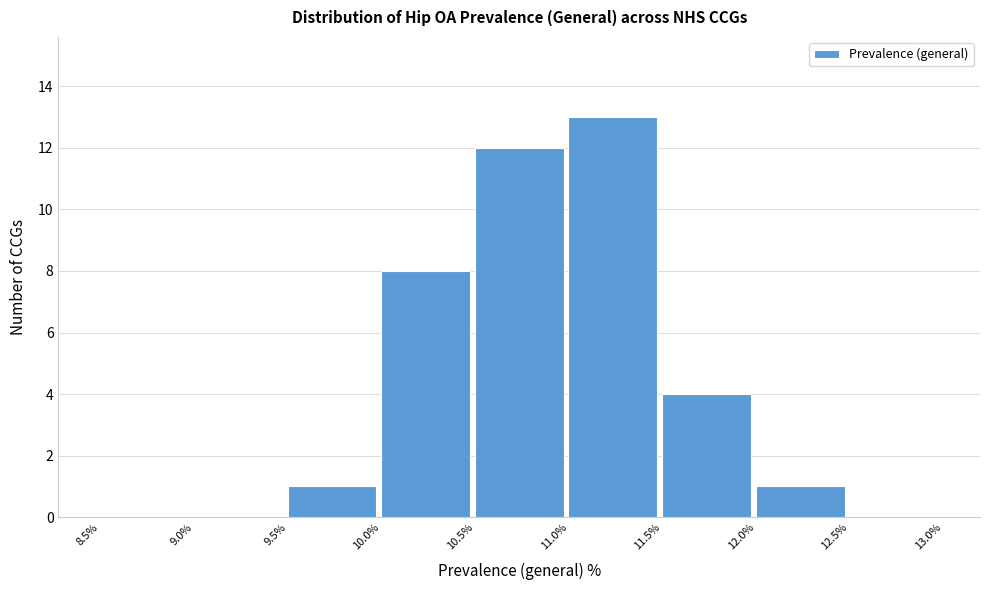

How tall is the bar that spans 9.5% to 10.0% on the x-axis? The values are not printed on the chart, so give them approximately, as read against the axis.

1